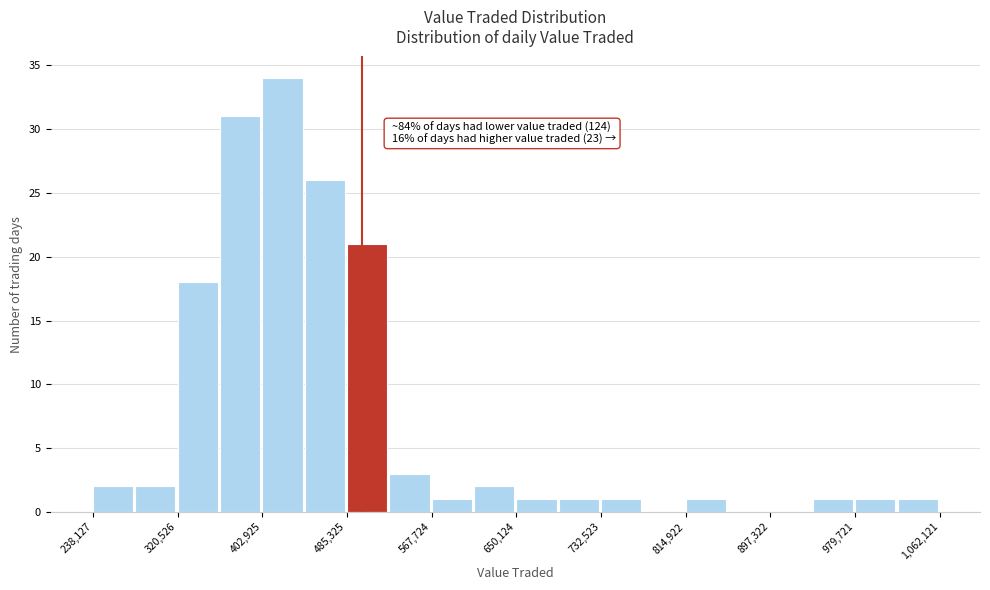

Which range on the x-axis has the tallest bar?

400000 to 440000